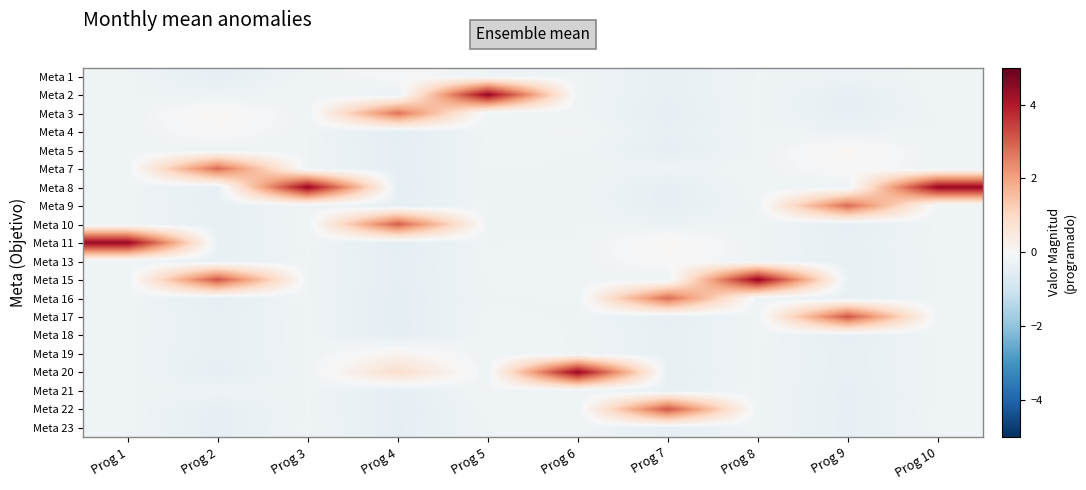

What is the spread (max minus min) of values at Prog 9?

3.5